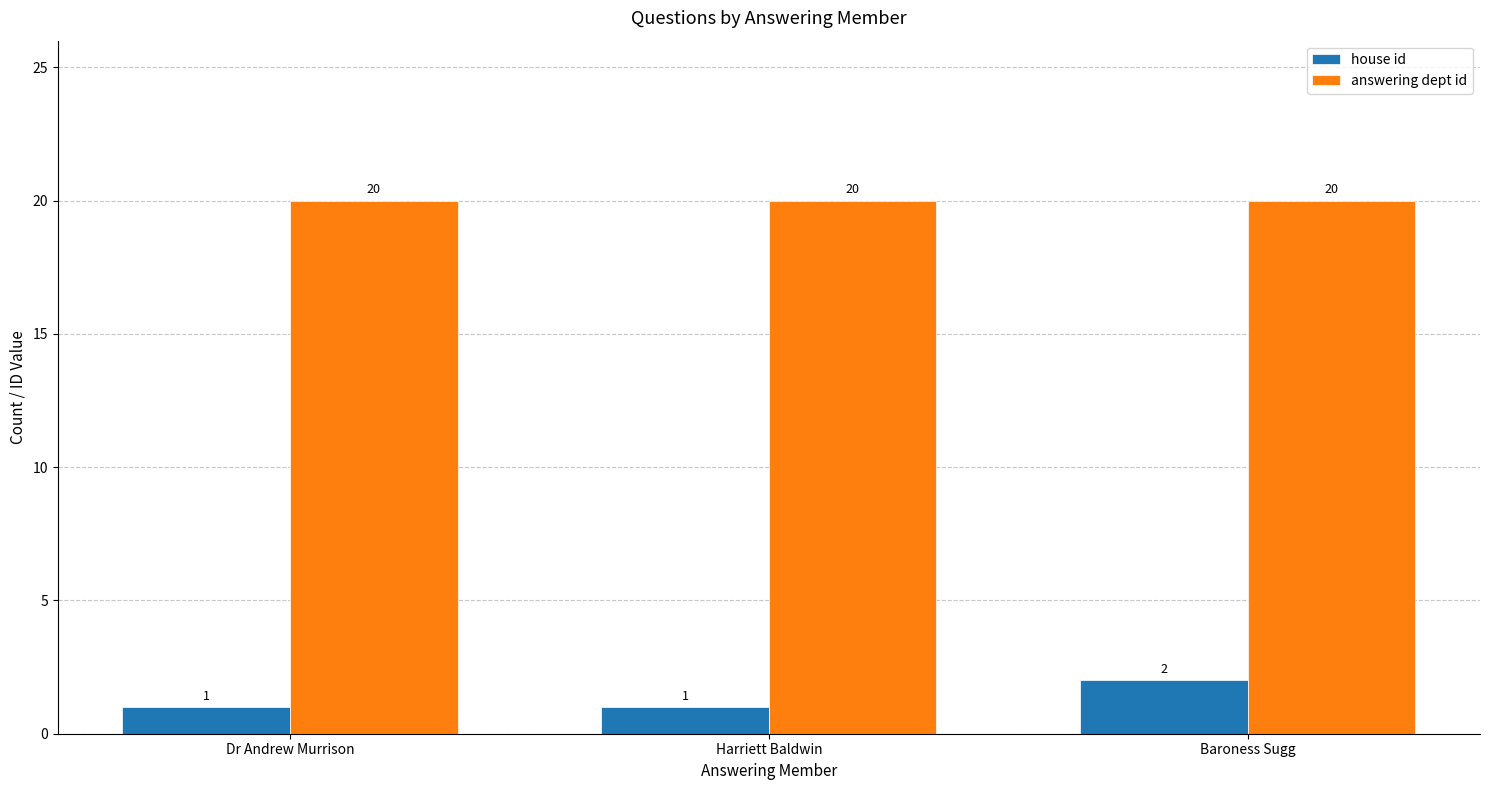

What is the spread (max minus min) of values at Dr Andrew Murrison?

19